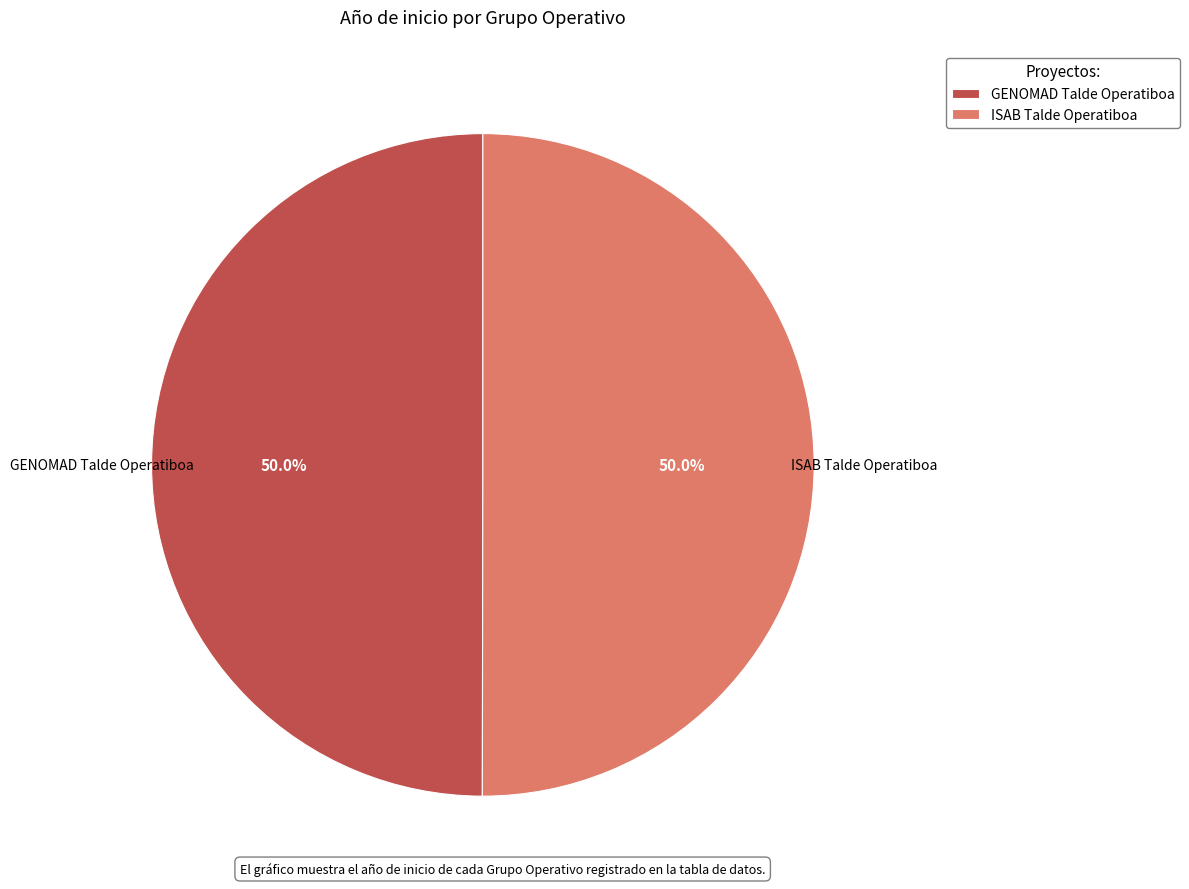

To the nearest percent, what percentage of the pie is ISAB Talde Operatiboa?

50%